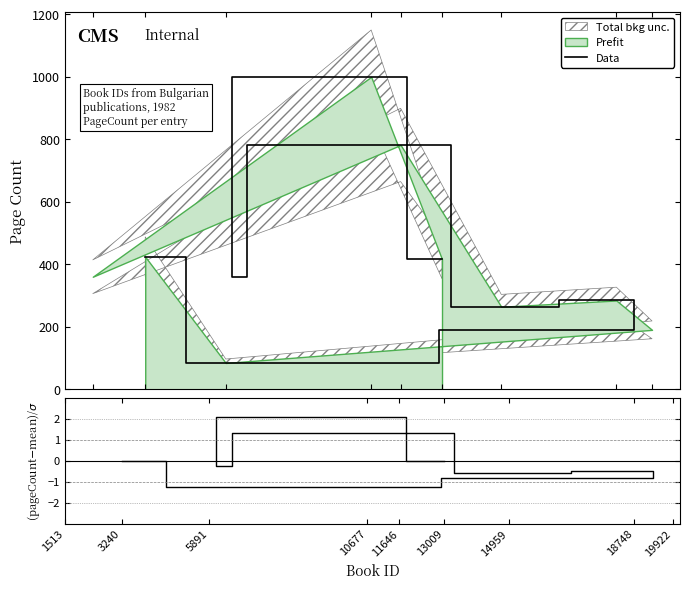

Which series changed the most between 19922 and 14959?

Data